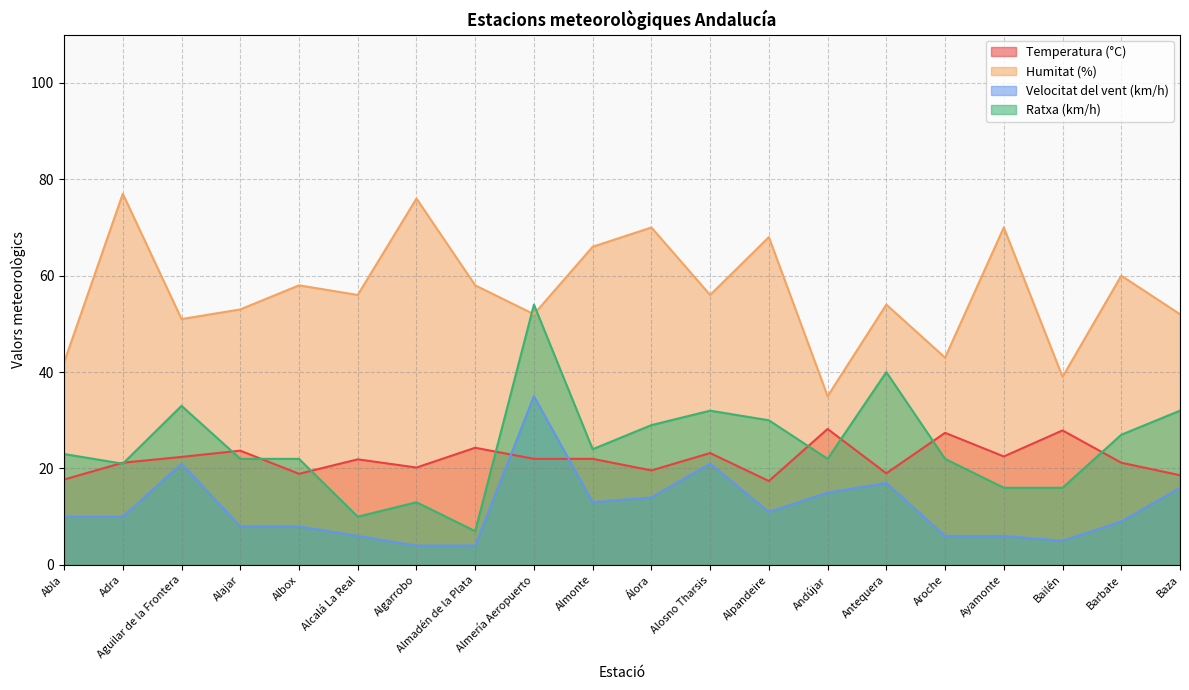

What are all the series names shown in the legend?

Temperatura (°C), Humitat (%), Velocitat del vent (km/h), Ratxa (km/h)